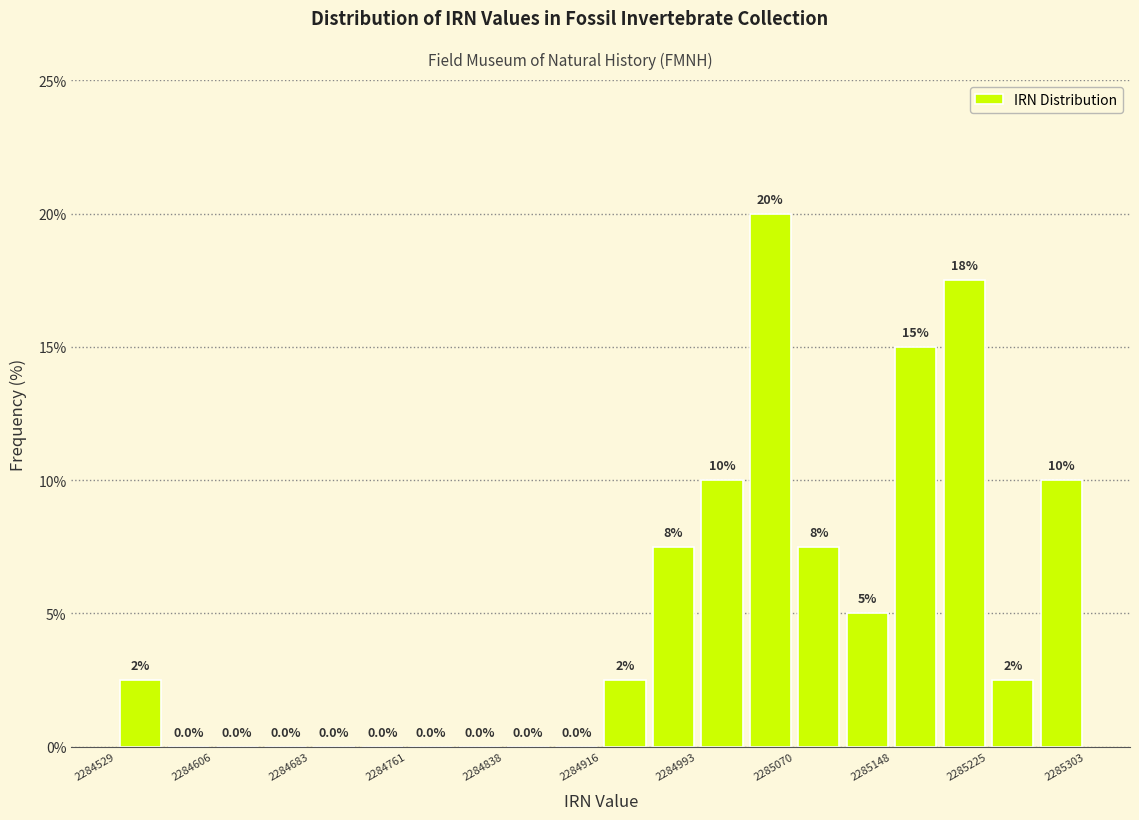

Read against the x-axis, roughly where is the centre of the tallest bar?

2285050